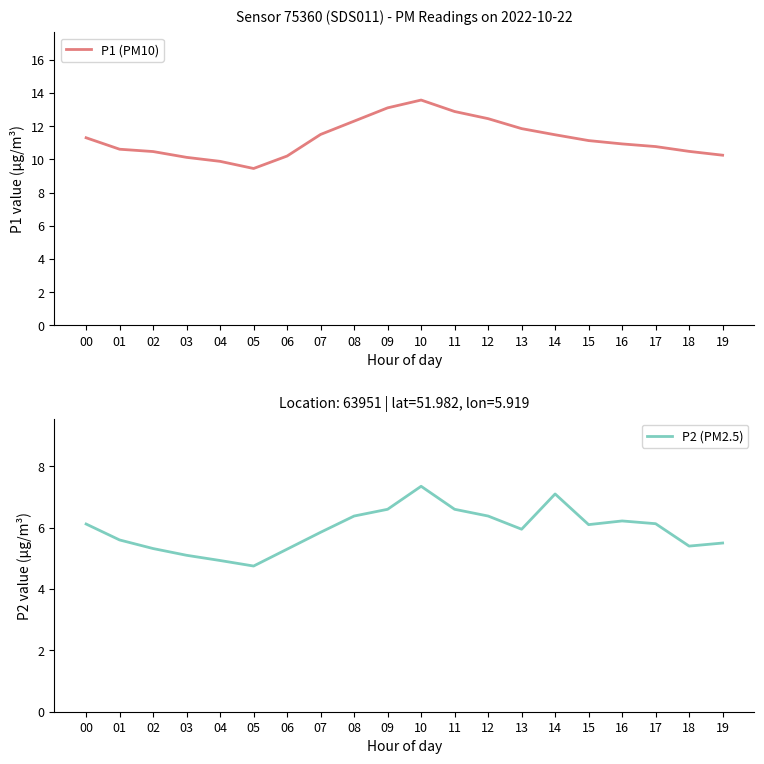

Which category has the highest value in the P1 (PM10) series?

10